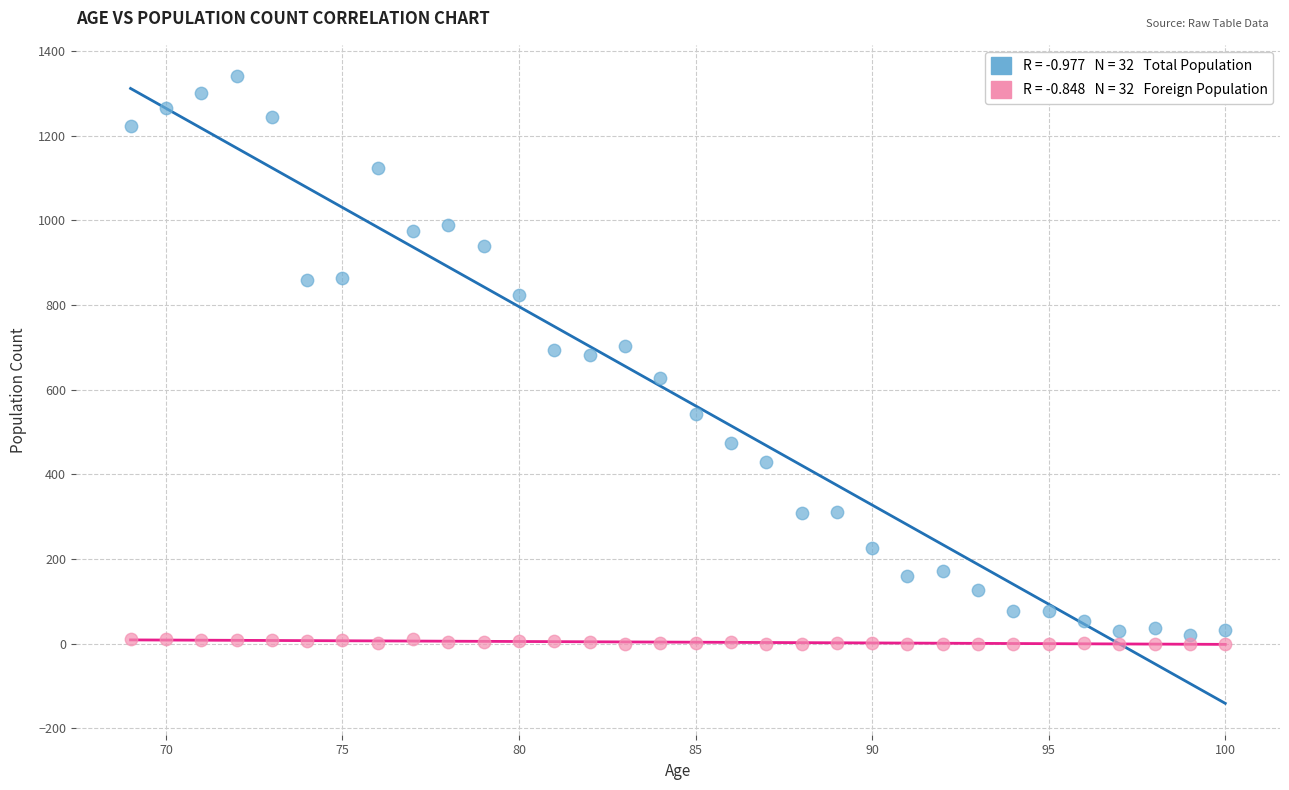

Across all data points, what is the range of X values (max minus min)?

31